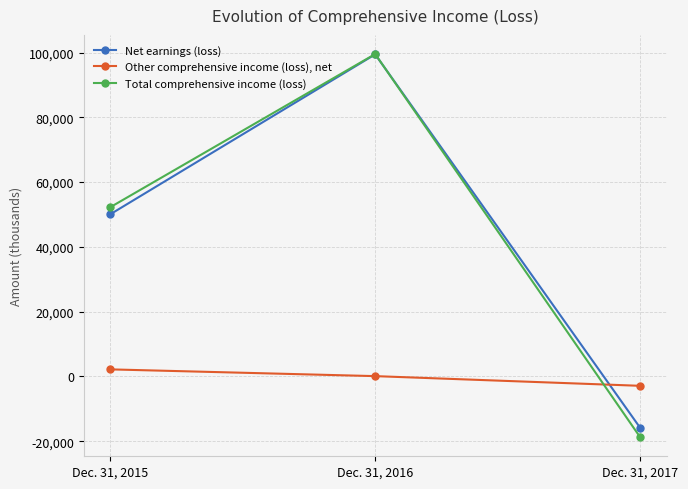

Where is Net earnings (loss) nearest to the value 41804?

Dec. 31, 2015